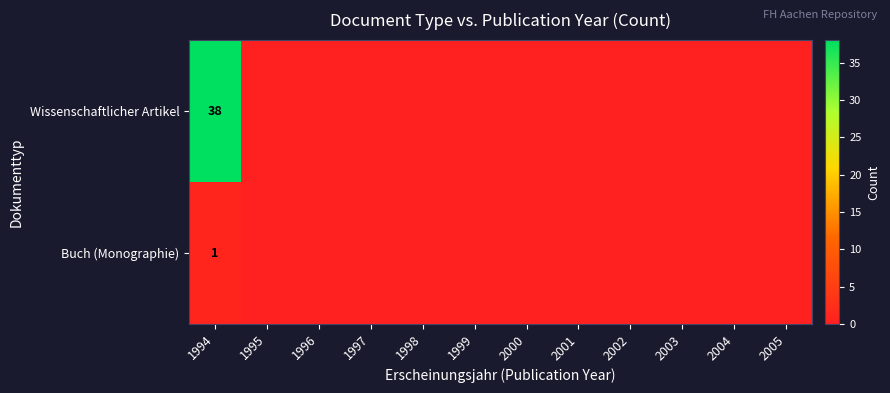

True or false: Wissenschaftlicher Artikel has a value of 59 at 1994.

False